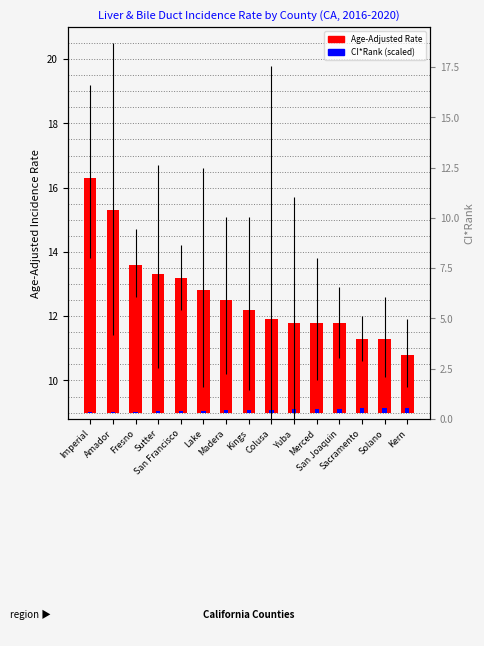

What is the difference between the maximum and minimum values in the Age-Adjusted Rate series?

5.5